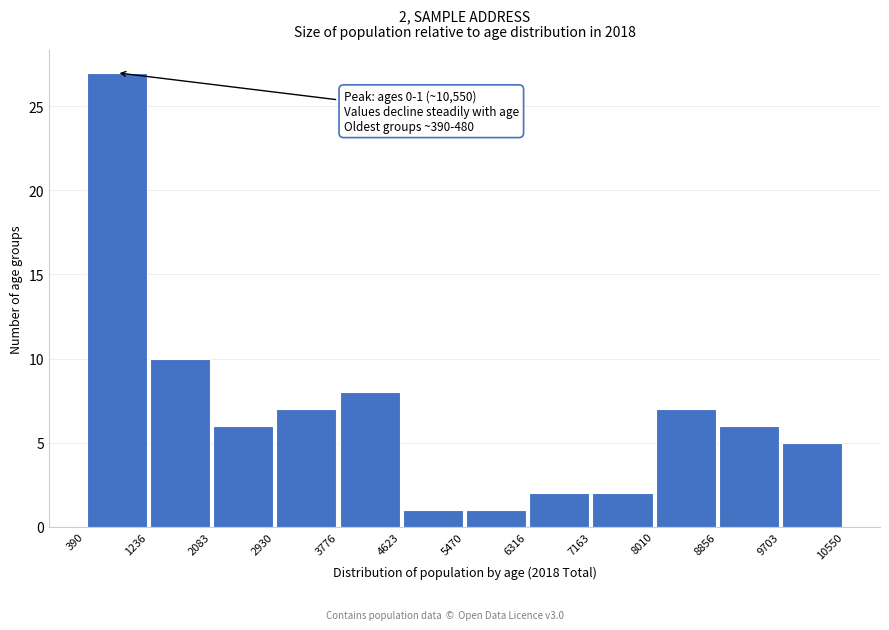

Over which range of the x-axis is the bar tallest?

390 to 1236